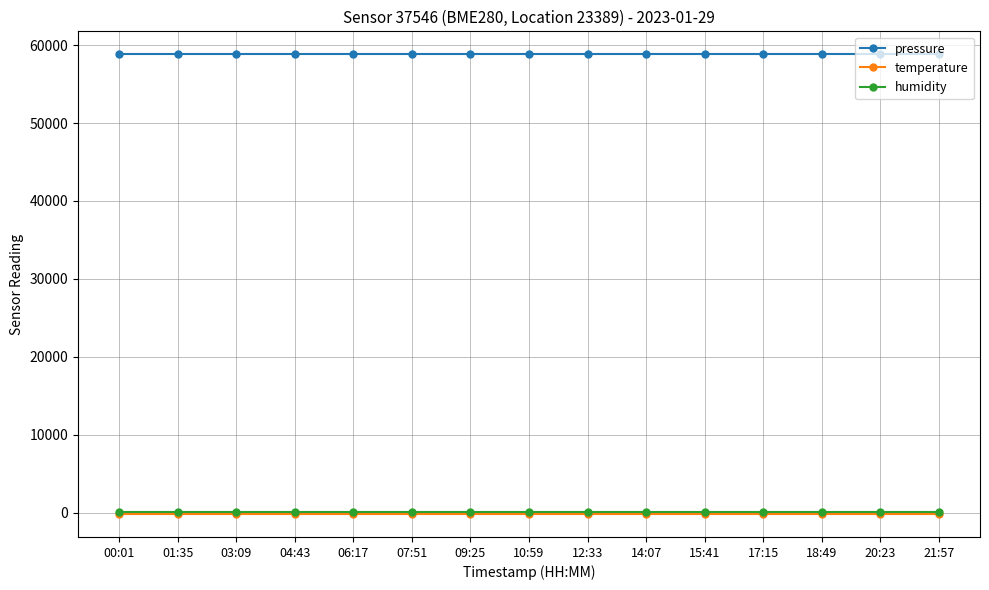

What is the greatest value displayed?

58813.7